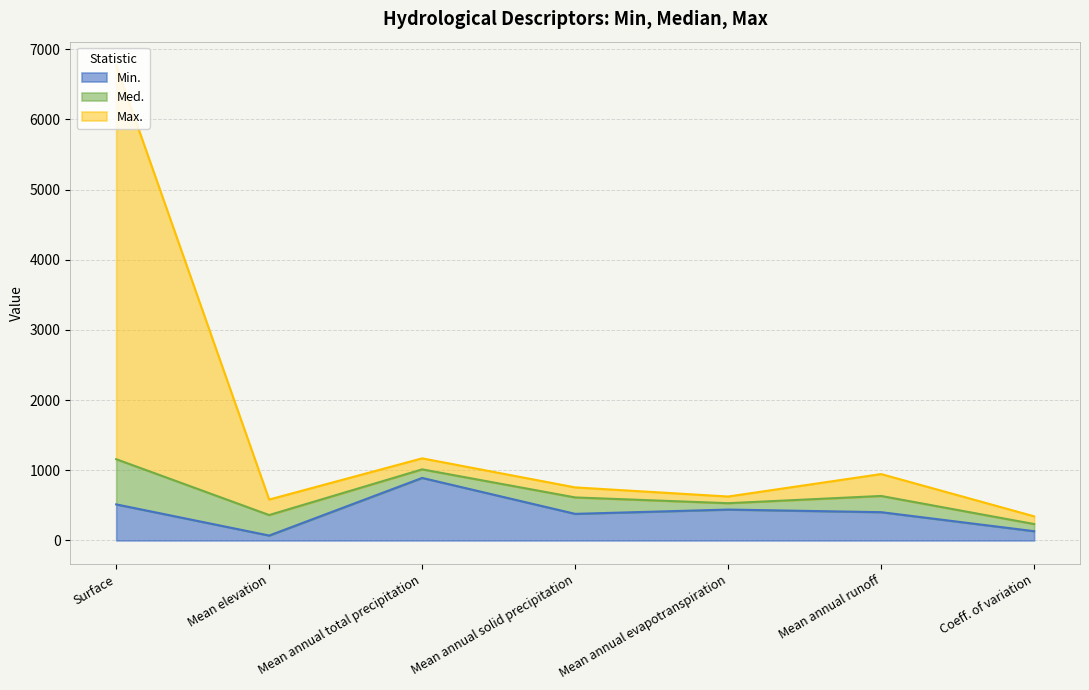

True or false: Med. and Min. intersect in this chart.

False